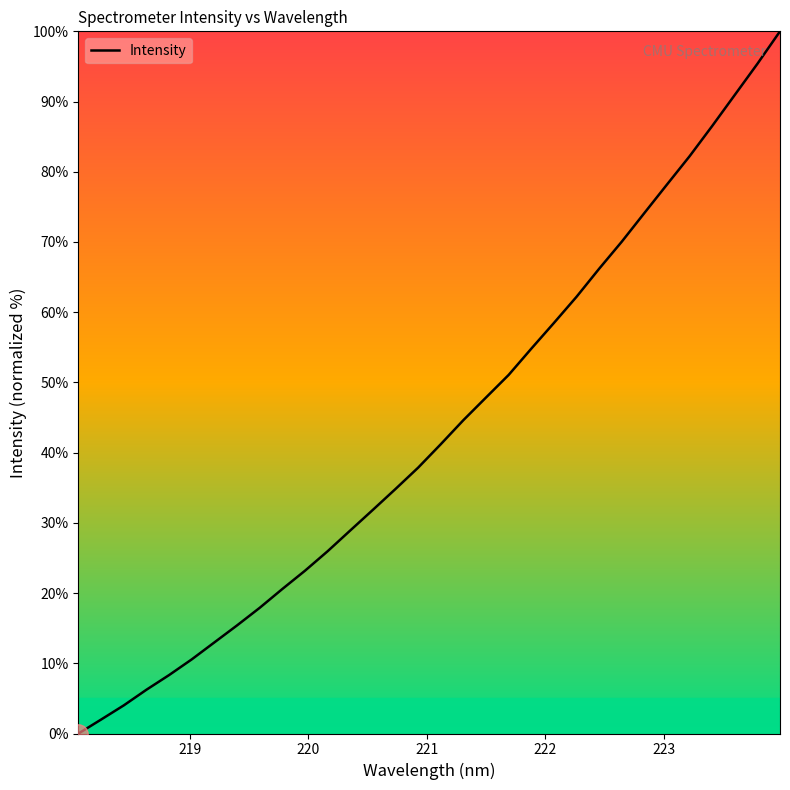

How many lines are shown in the chart?

1